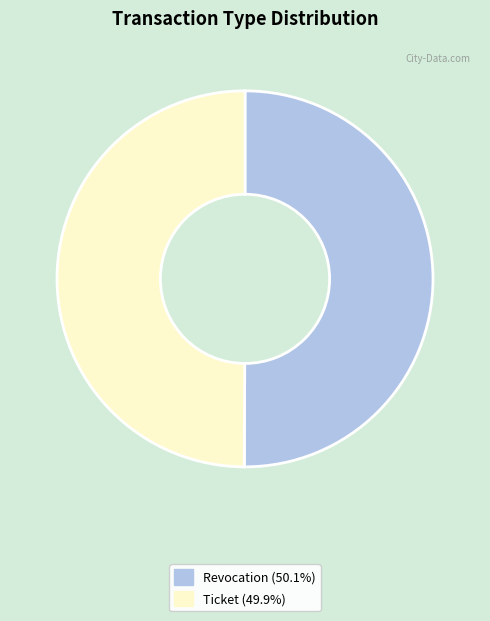

Count the number of slices in the pie.

2